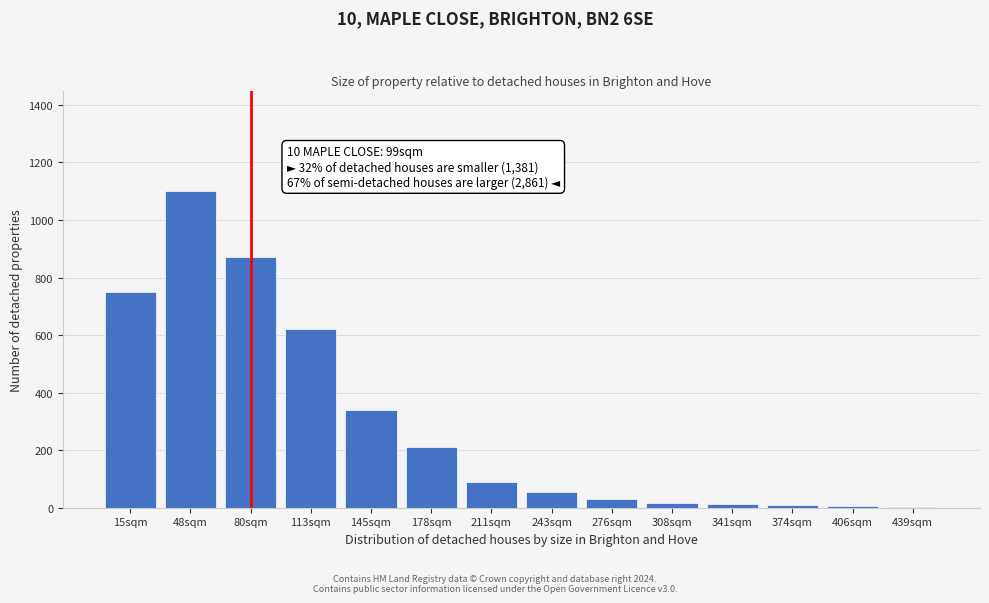

What is the change in value from 48sqm to 145sqm?

-760